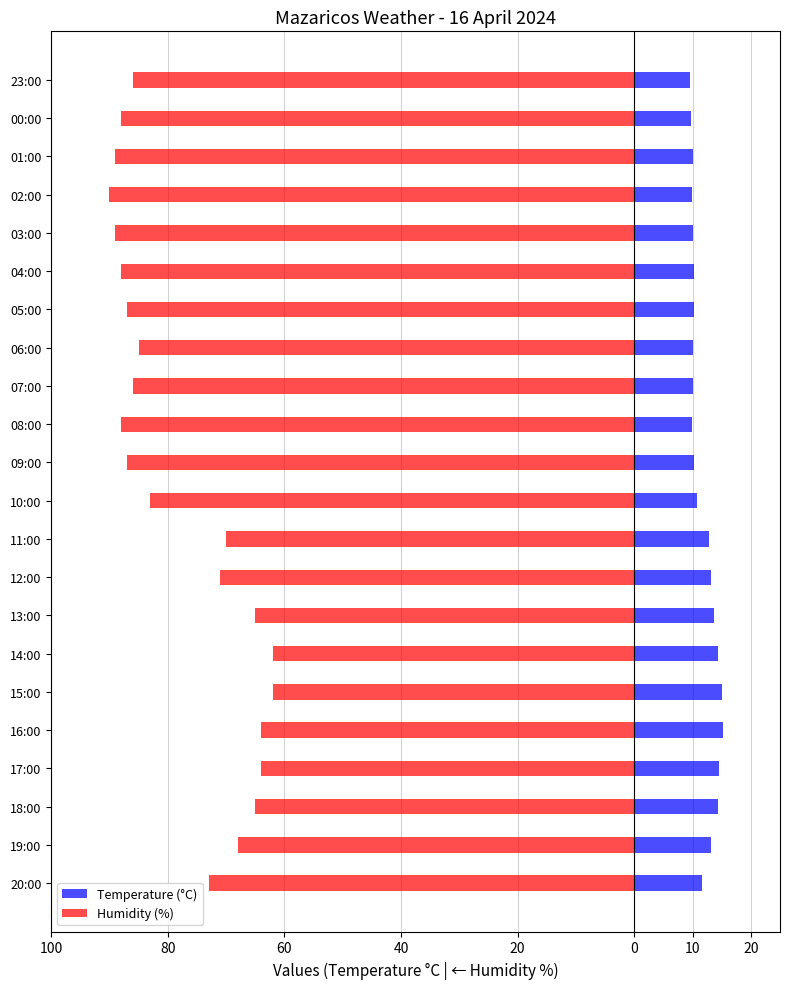

What are all the series names shown in the legend?

Temperature (°C), Humidity (%)